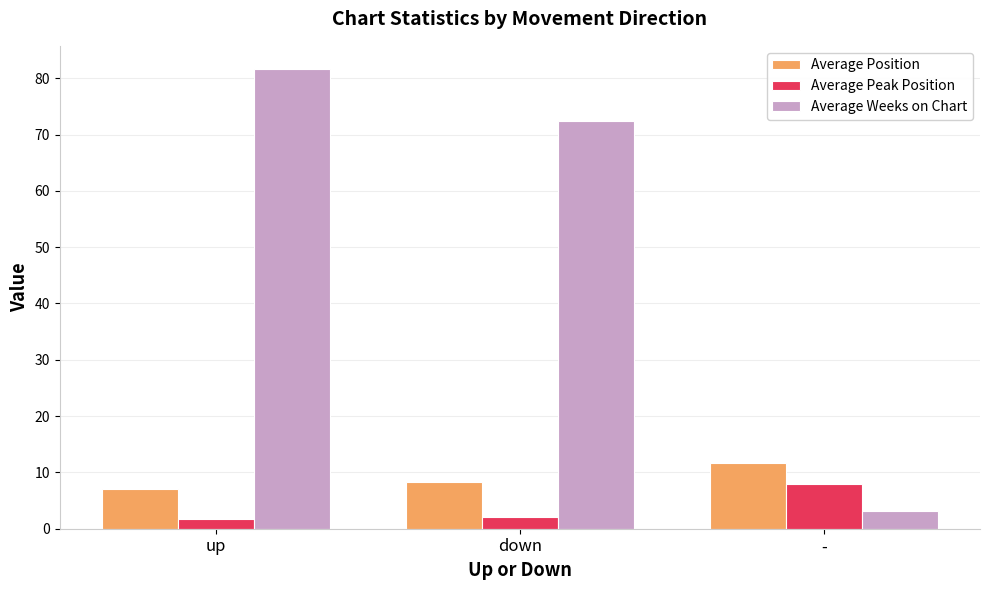

List the series in order of their peak value, lowest first.

Average Peak Position, Average Position, Average Weeks on Chart